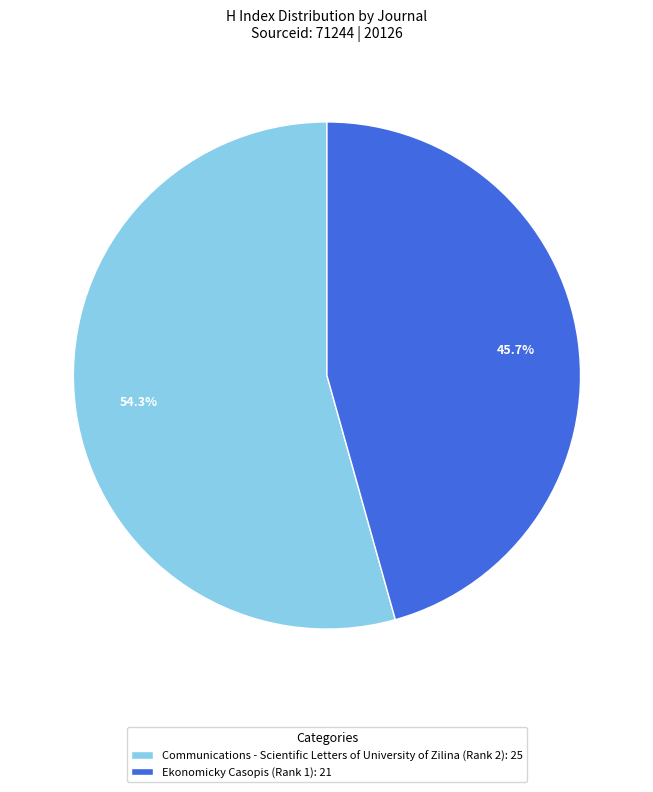

Is the sum of Ekonomicky Casopis (Rank 1) and Communications - Scientific Letters of University of Zilina (Rank 2) greater than half?

Yes